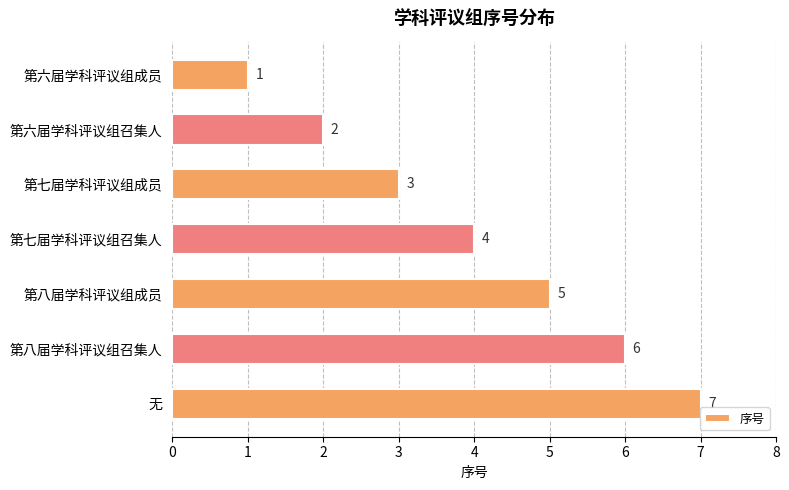

True or false: the data shows 3 at 第六届学科评议组召集人.

False